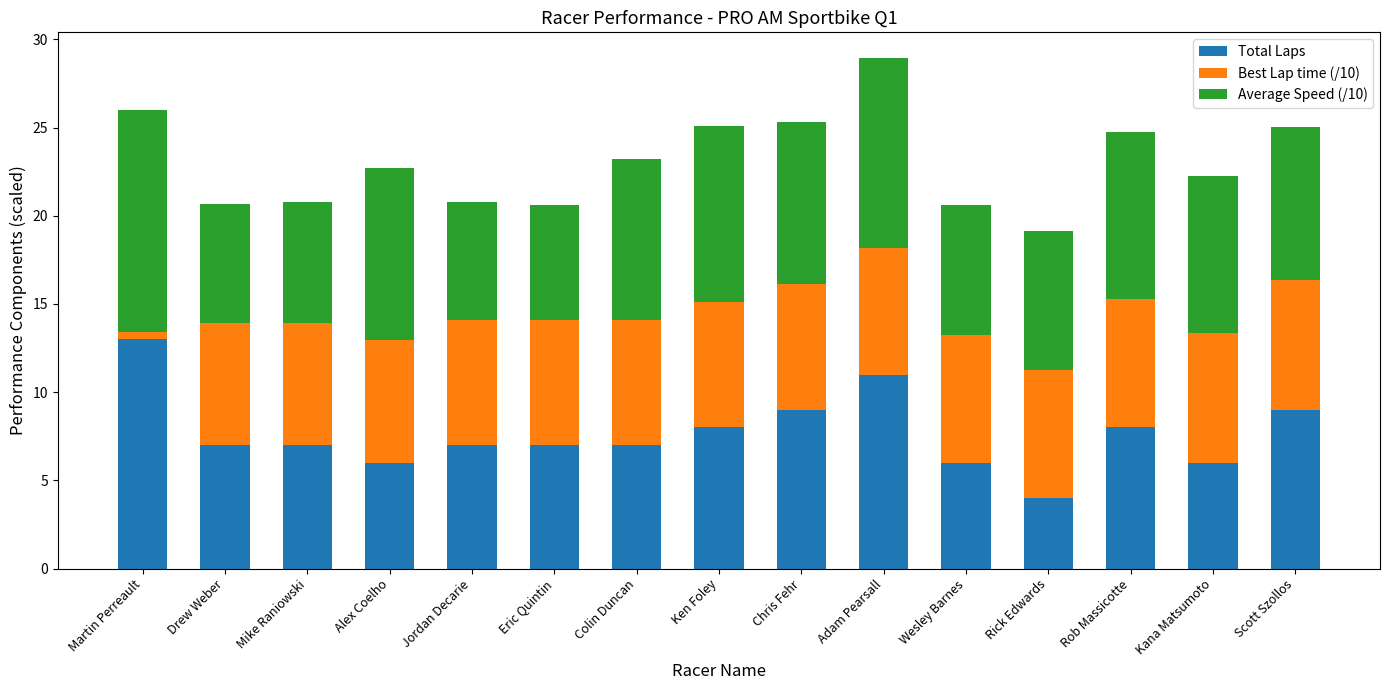

At which category is the sum across all series the highest?

Adam Pearsall